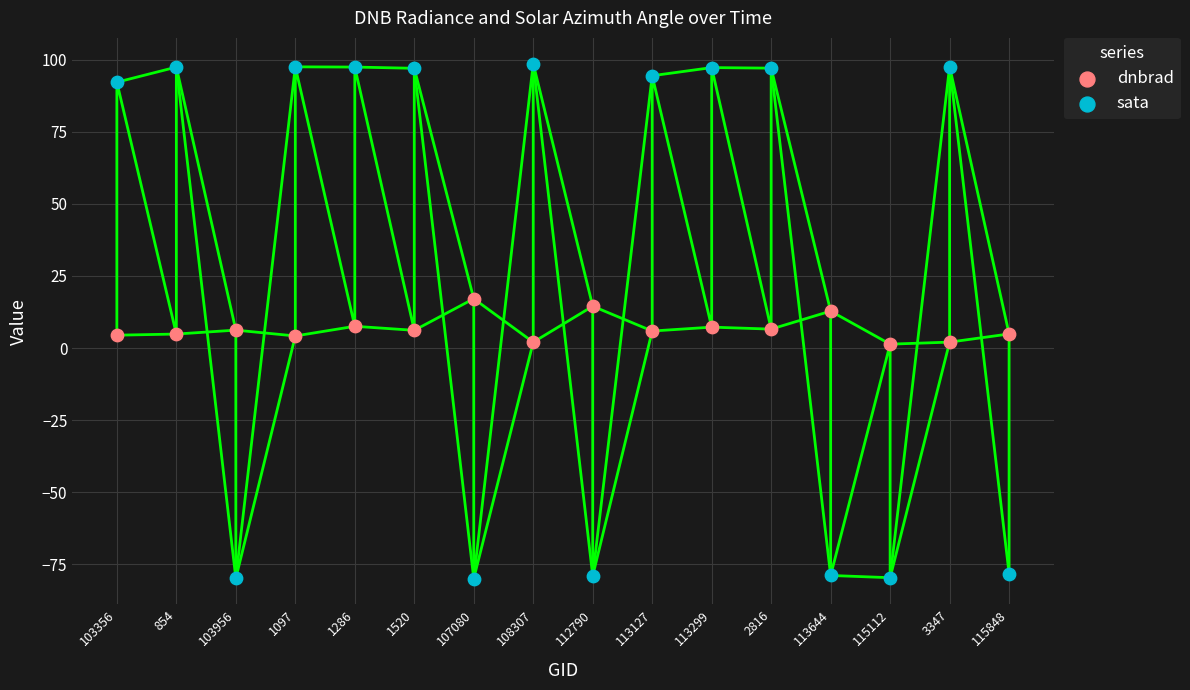

Which series has the largest Y range (max minus min)?

sata